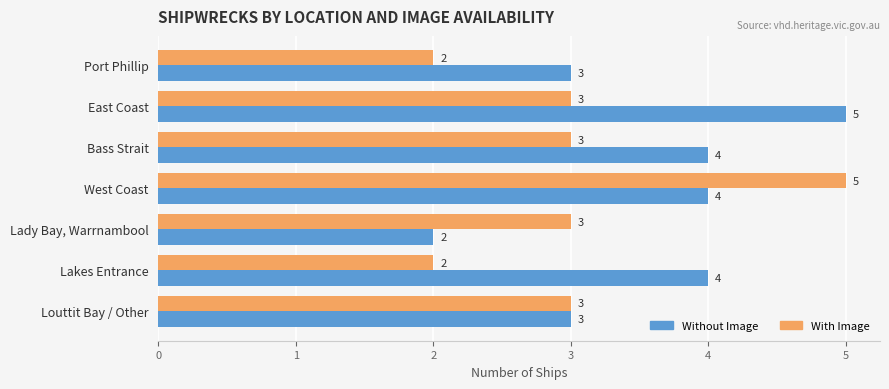

Is it true that With Image equals 3 at East Coast?

True